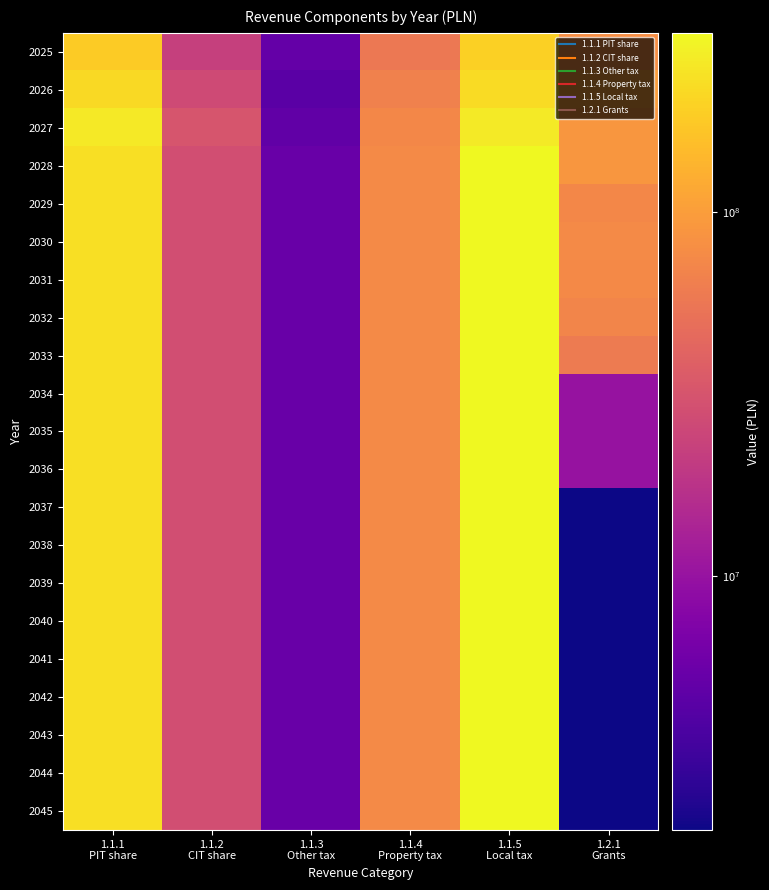

Which category has the highest value across all series?

1.1.5
Local tax